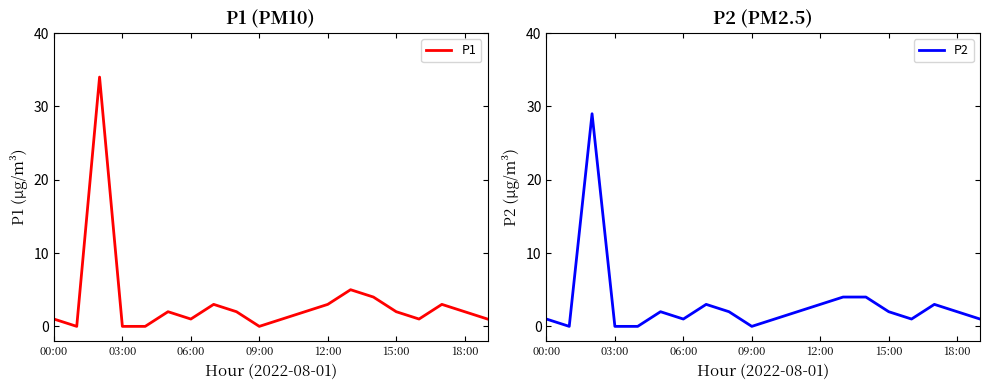

The P1 series shows 15 at 09:00. True or false?

False